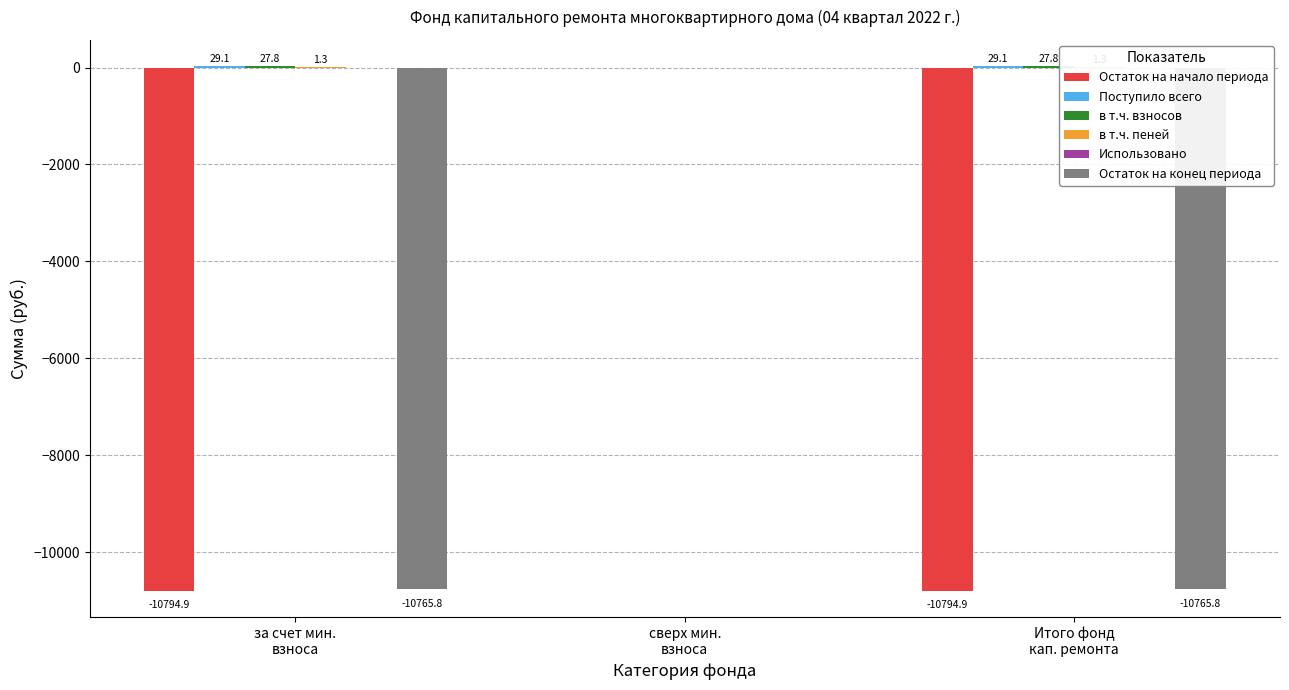

At сверх мин.
взноса, list the series in order from smallest to largest.

Остаток на начало периода, Поступило всего, в т.ч. взносов, в т.ч. пеней, Использовано, Остаток на конец периода